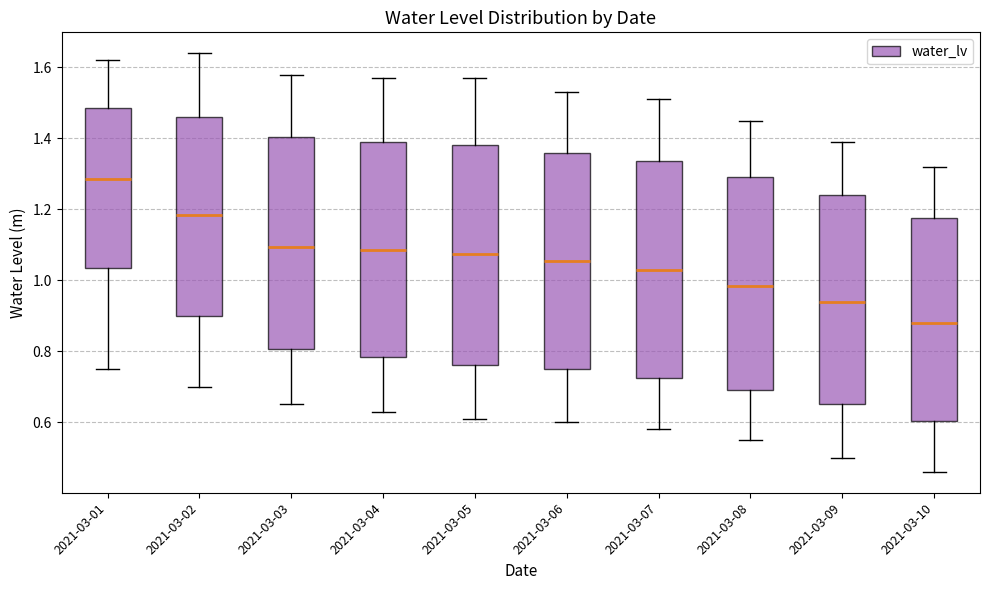

Where is the lower edge of the box for 2021-03-09 on the y-axis? The values are not printed on the chart, so give them approximately, as read against the axis.

0.66